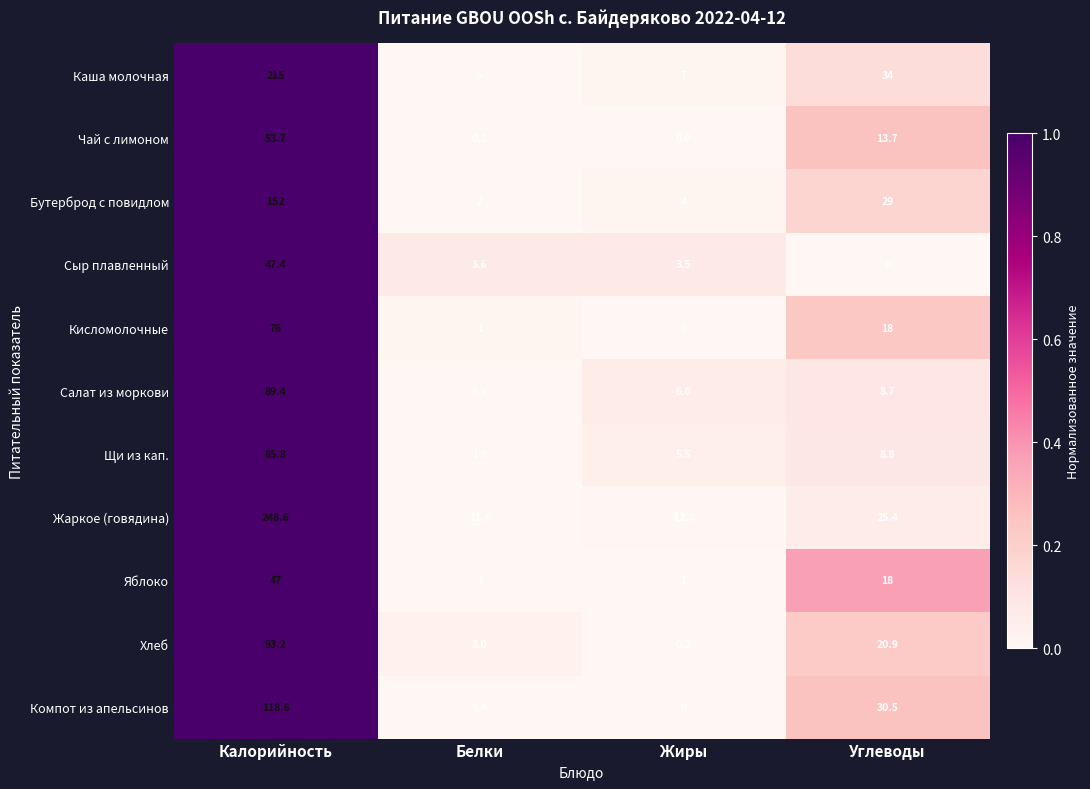

At how many categories does at least one series exceed 0?

4